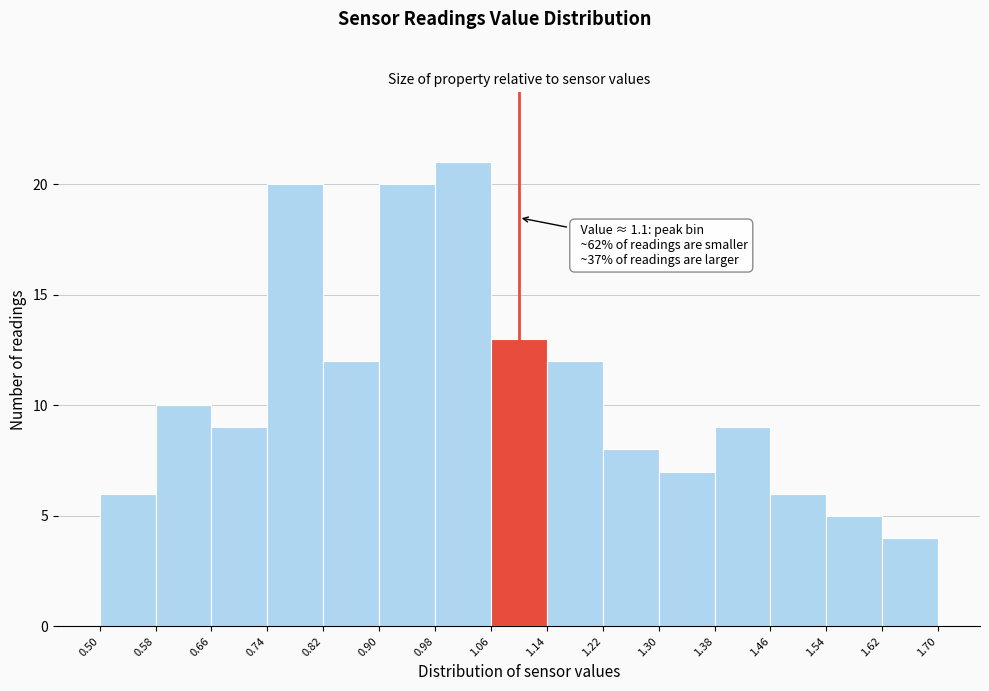

Which range on the x-axis has the tallest bar?

0.98 to 1.06